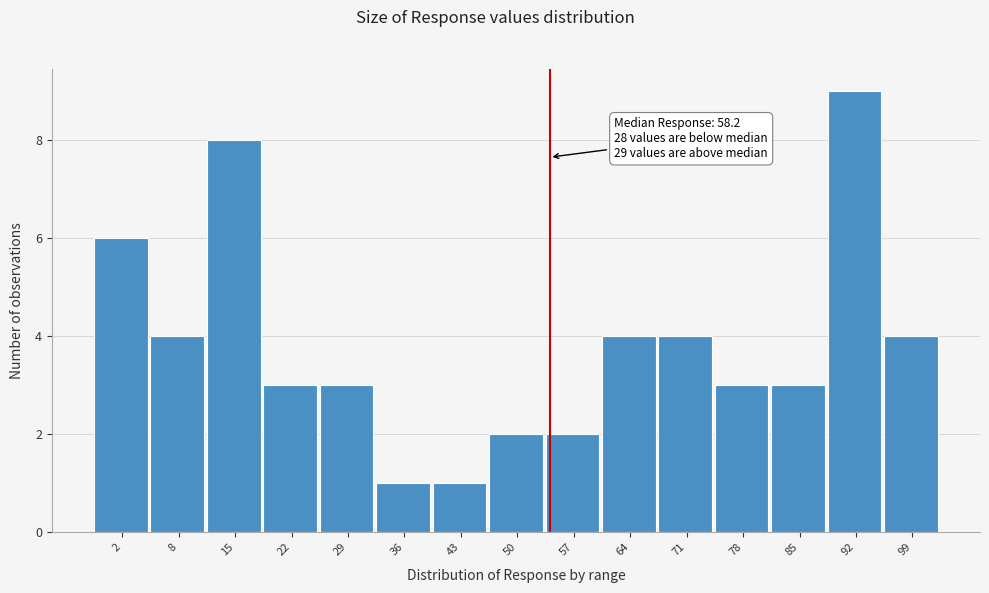

Reading left to right, what are all the values shown in this chart?

2=6	8=4	15=8	22=3	29=3	36=1	43=1	50=2	57=2	64=4	71=4	78=3	85=3	92=9	99=4